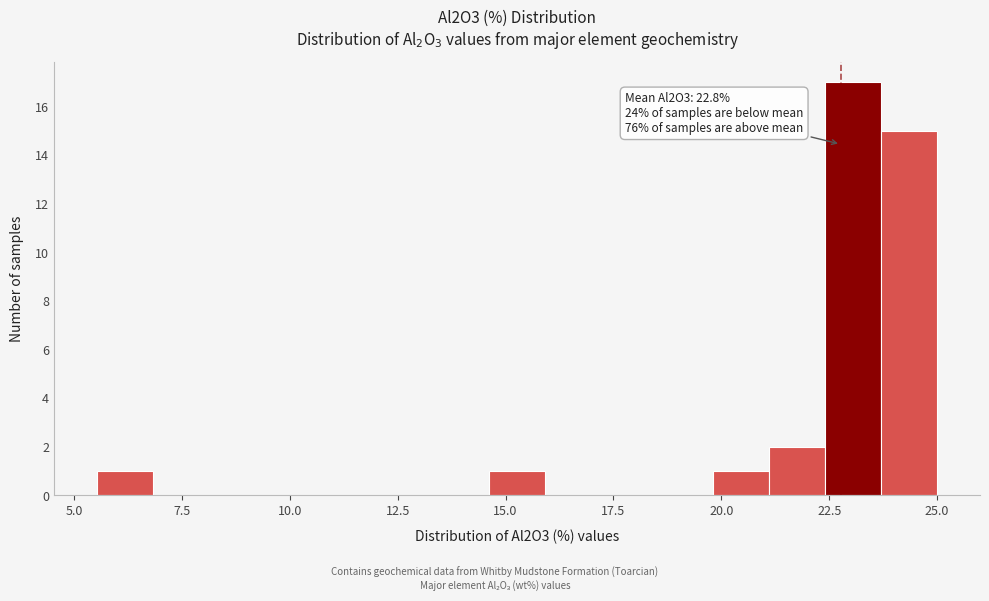

Around what value on the x-axis is the tallest bar? Give the approximate position of its centre, as read against the axis.

23.0